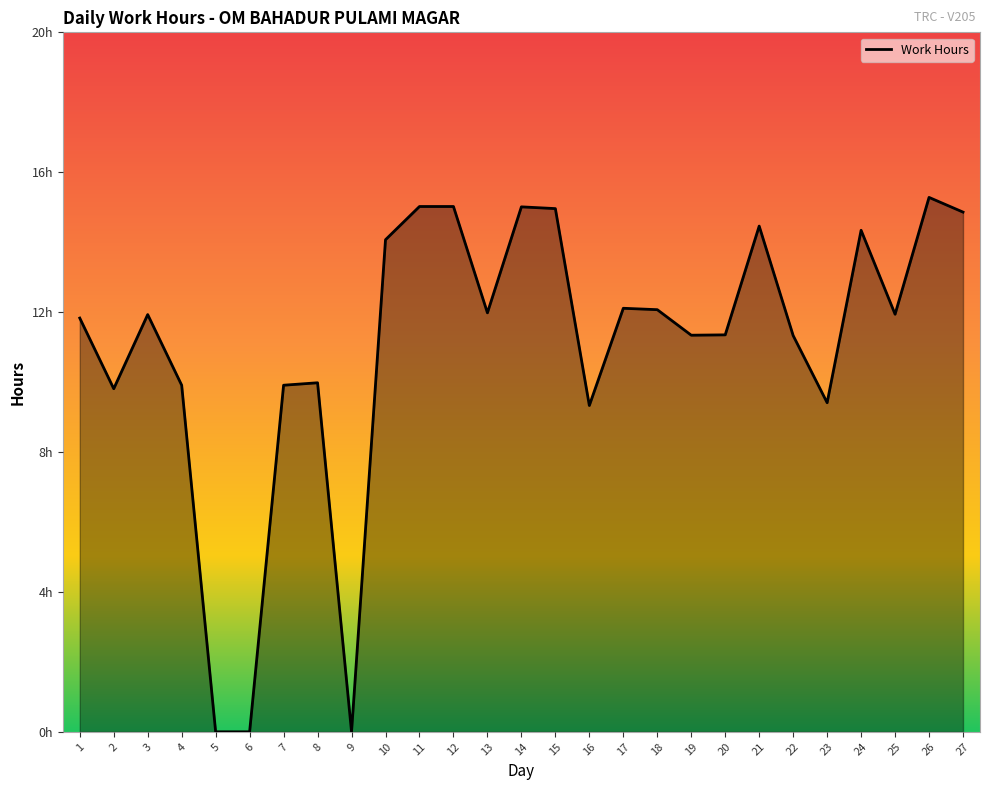

Where is the first local minimum?

2